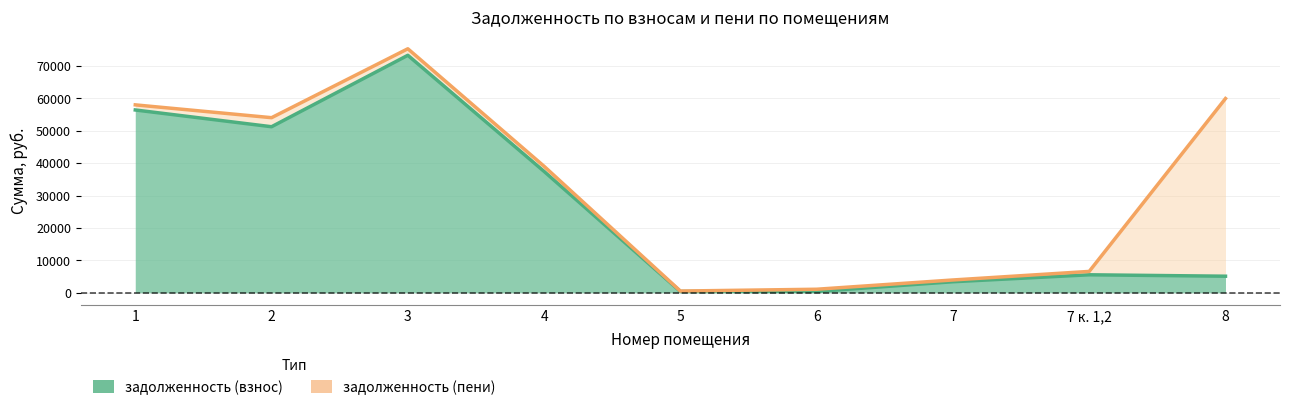

What is the greatest value displayed?

73269.8